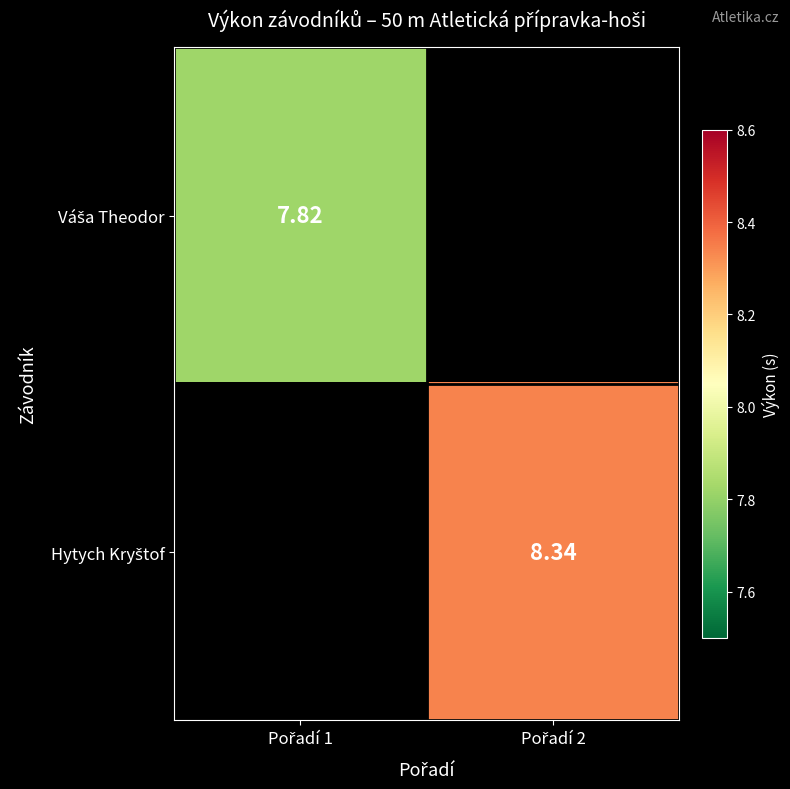

What is the minimum value for Váša Theodor?

7.8